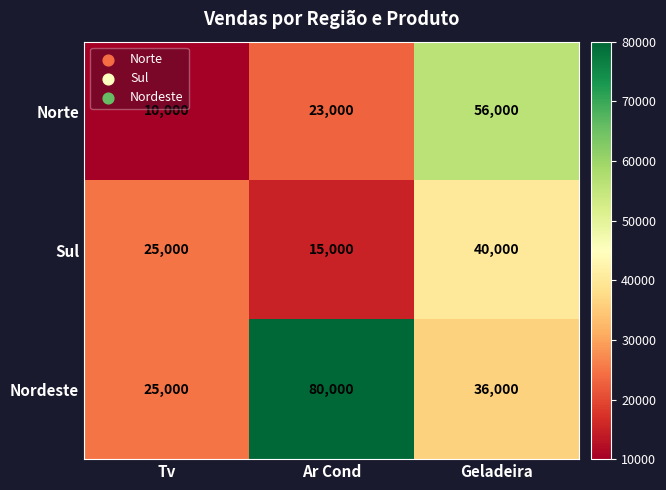

Reading right to left, list all the values displayed in this chart.

Norte: 56000	23000	10000
Sul: 40000	15000	25000
Nordeste: 36000	80000	25000